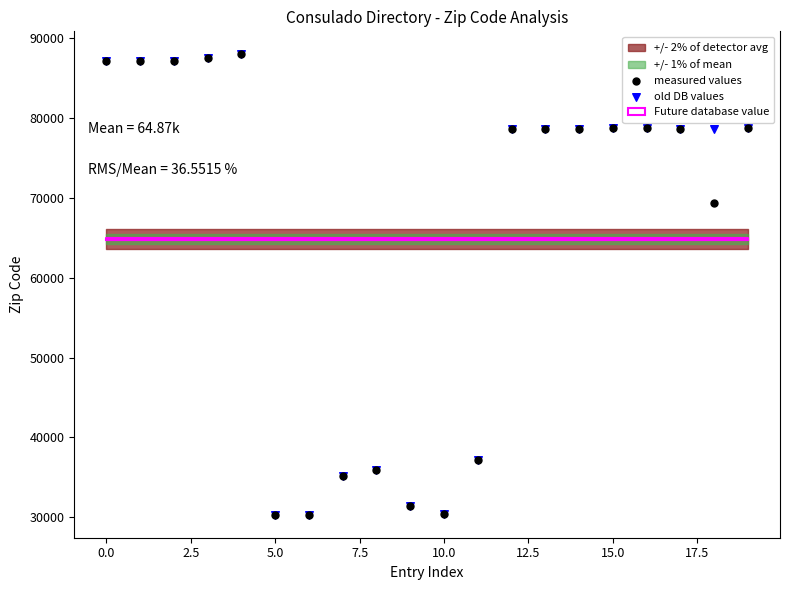

In the old DB values series, what Y value is closest to 59162?

78701.0